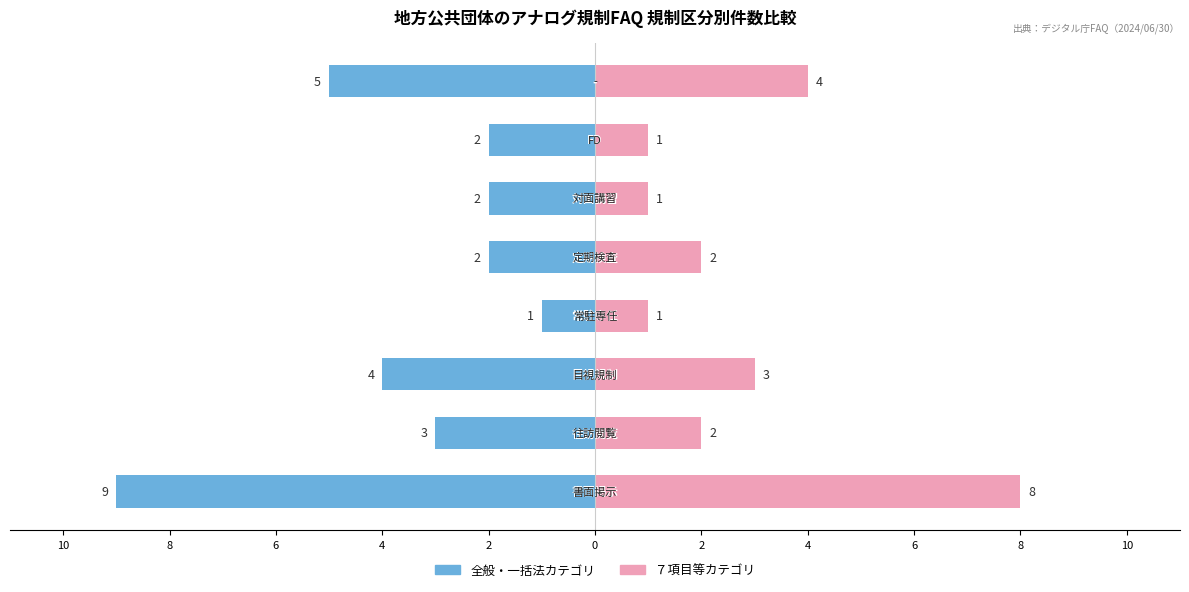

Which series changed the most between 2 and 4?

全般・一括法カテゴリ